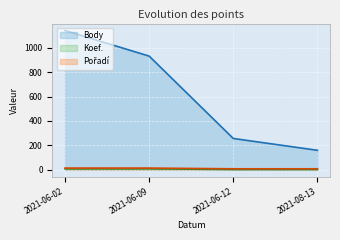

What is the sum of the Koef. values at 2021-08-13 and 2021-06-02?

8